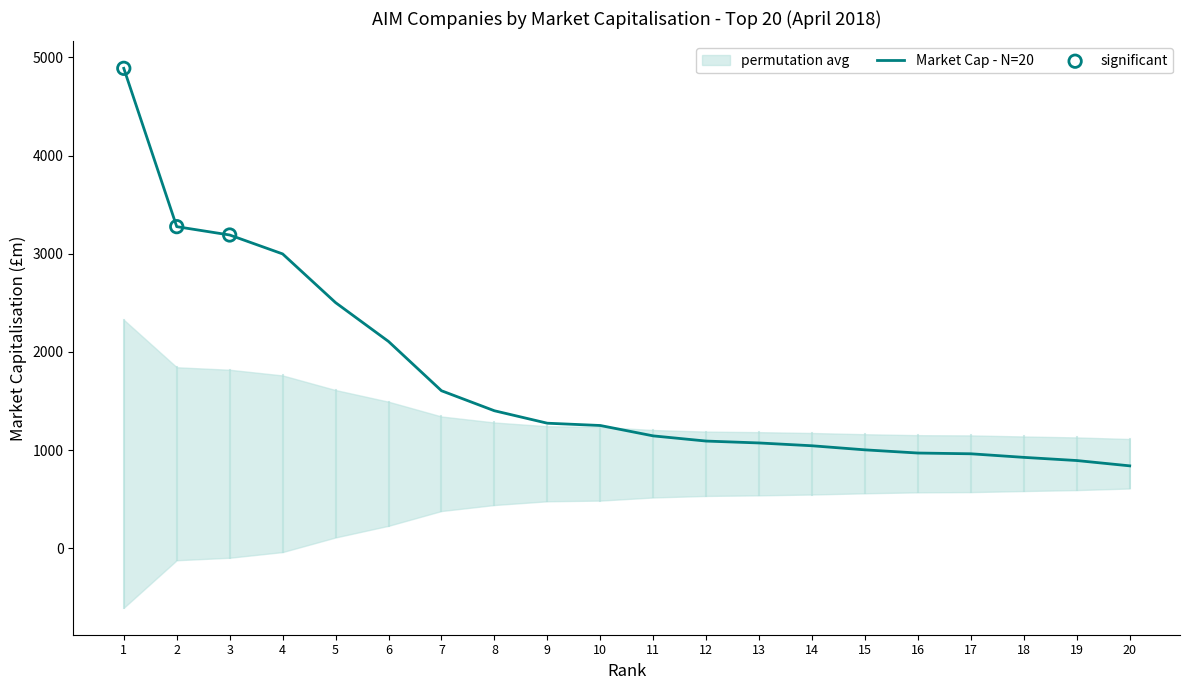

Between 17 and 7, which is larger?

7